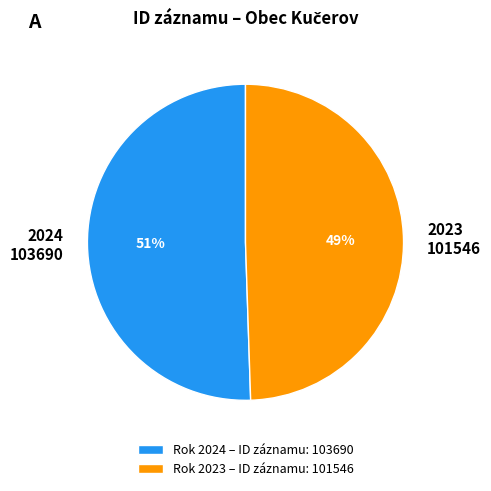

Between 2024 103690 and 2023 101546, which is larger?

2024 103690